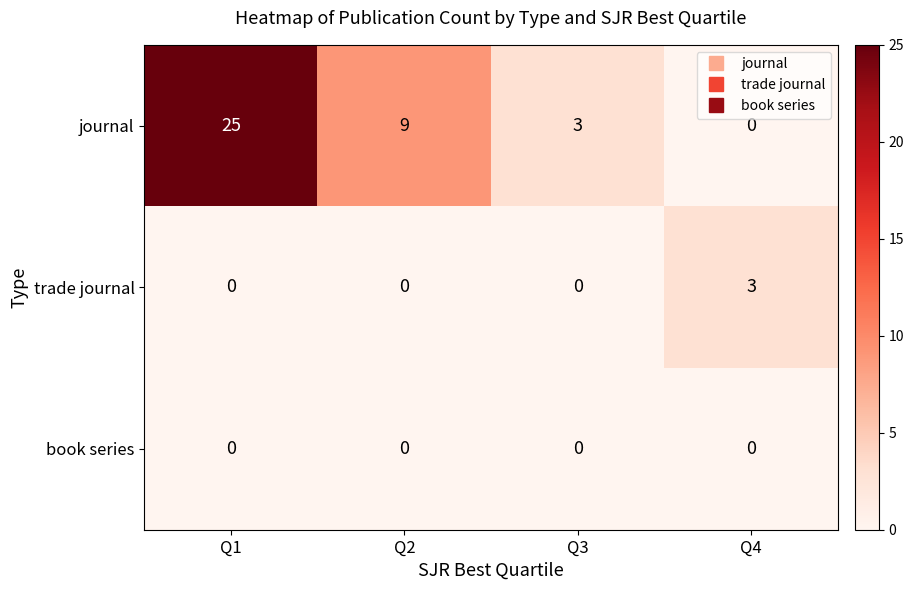

Reading left to right, list all the values displayed in this chart.

journal: Q1=25	Q2=9	Q3=3	Q4=0
trade journal: Q1=0	Q2=0	Q3=0	Q4=3
book series: Q1=0	Q2=0	Q3=0	Q4=0